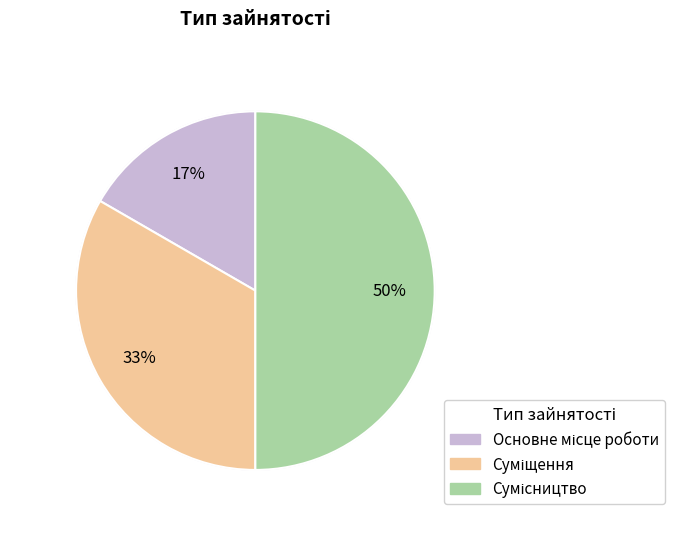

How many segments does this pie chart have?

3